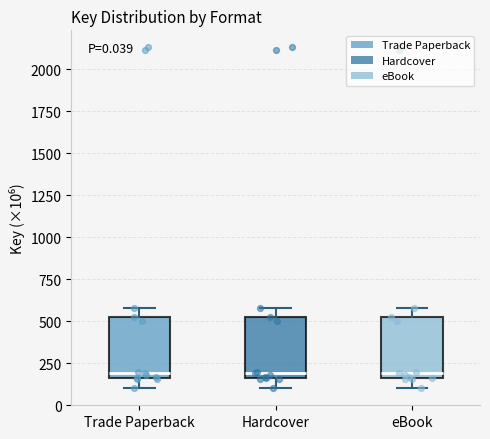

Where does the median line of the box for Trade Paperback sit on the y-axis? The values are not printed on the chart, so give them approximately, as read against the axis.

200